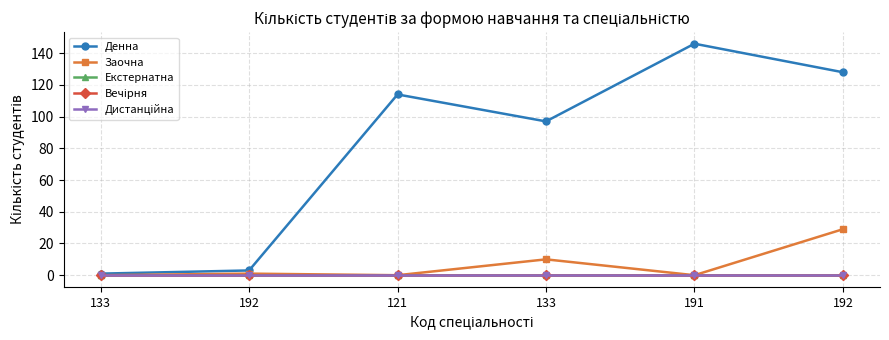

Is this an area chart (filled region under the line)?

No